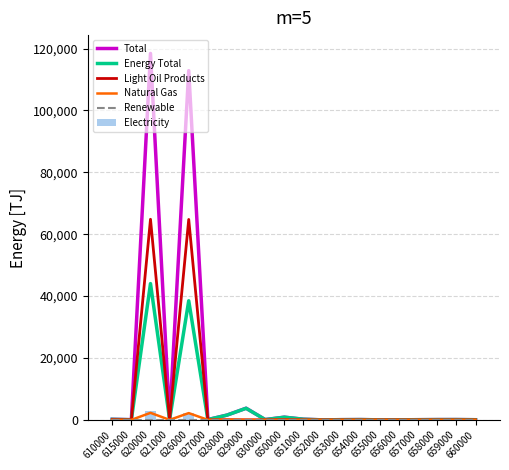

What are all the series names shown in the legend?

Total, Energy Total, Light Oil Products, Natural Gas, Renewable, Electricity